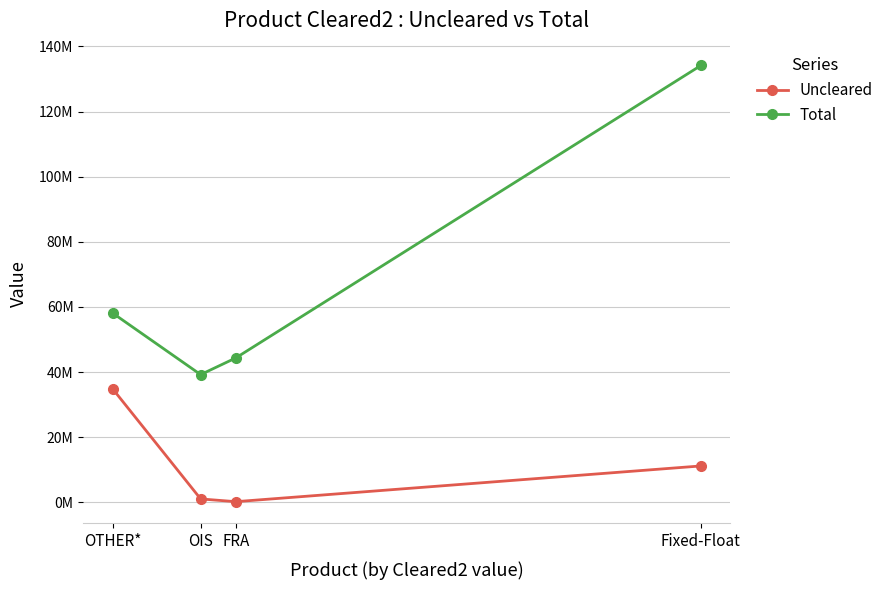

How many lines are shown in the chart?

2